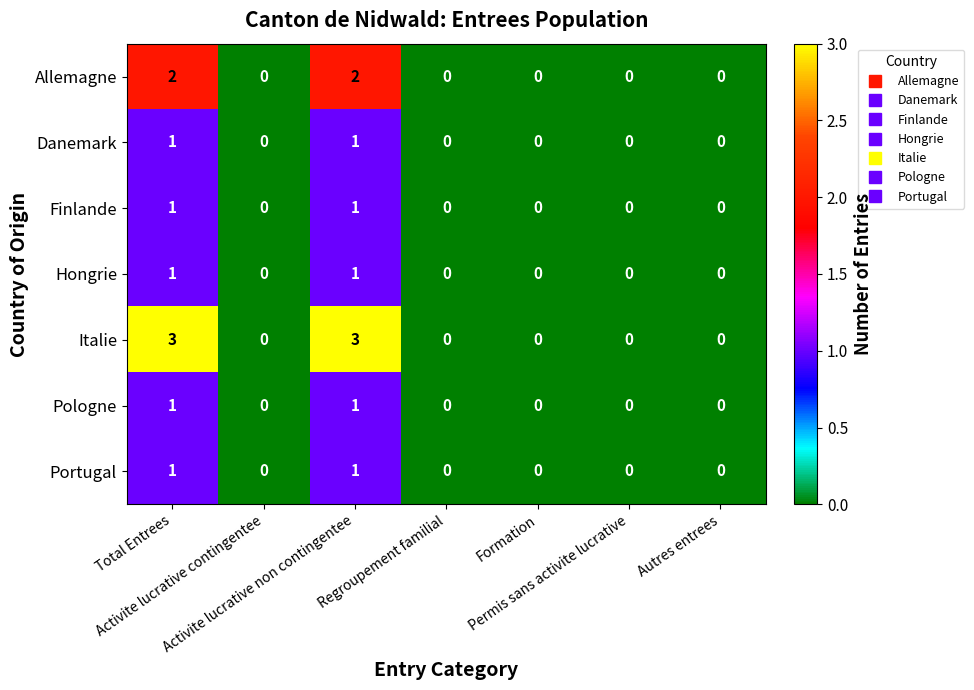

What is the greatest value displayed?

3